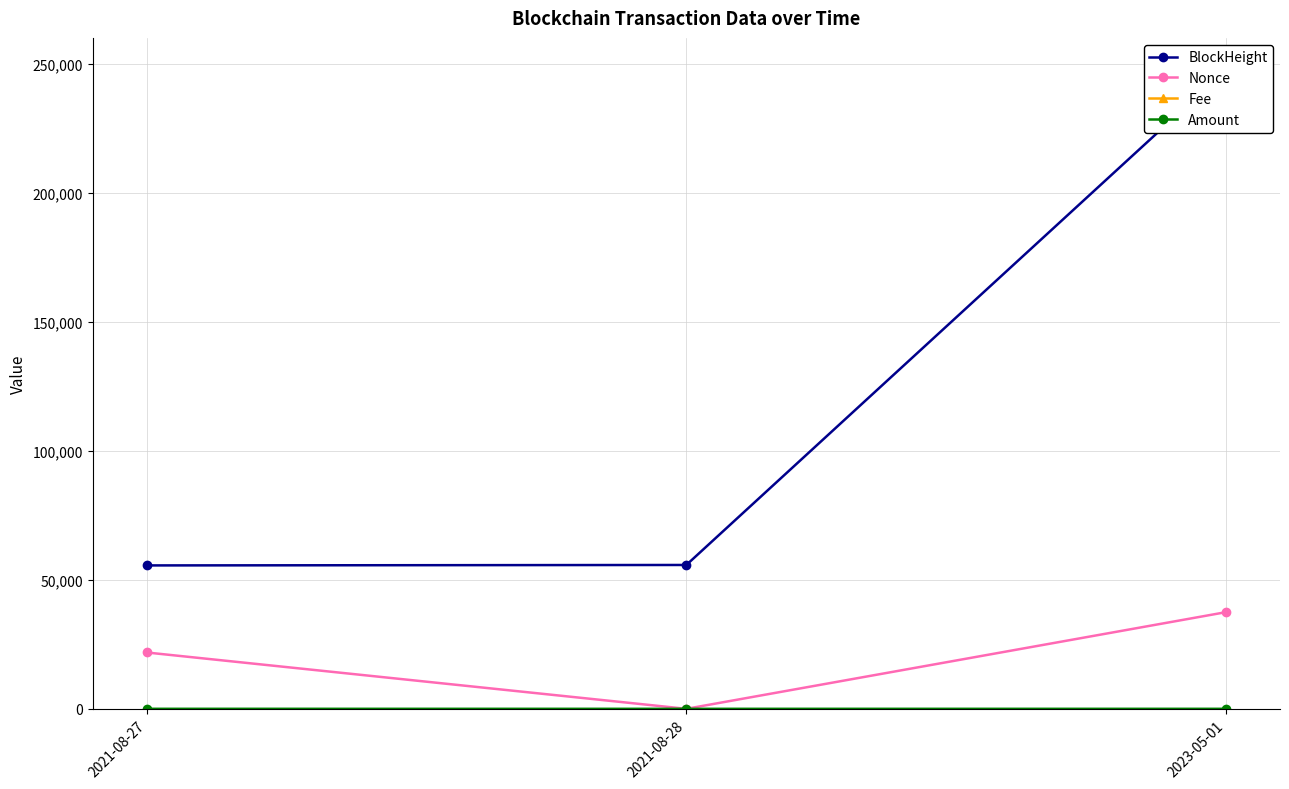

Which has a higher value, 2023-05-01 or 2021-08-28?

2023-05-01